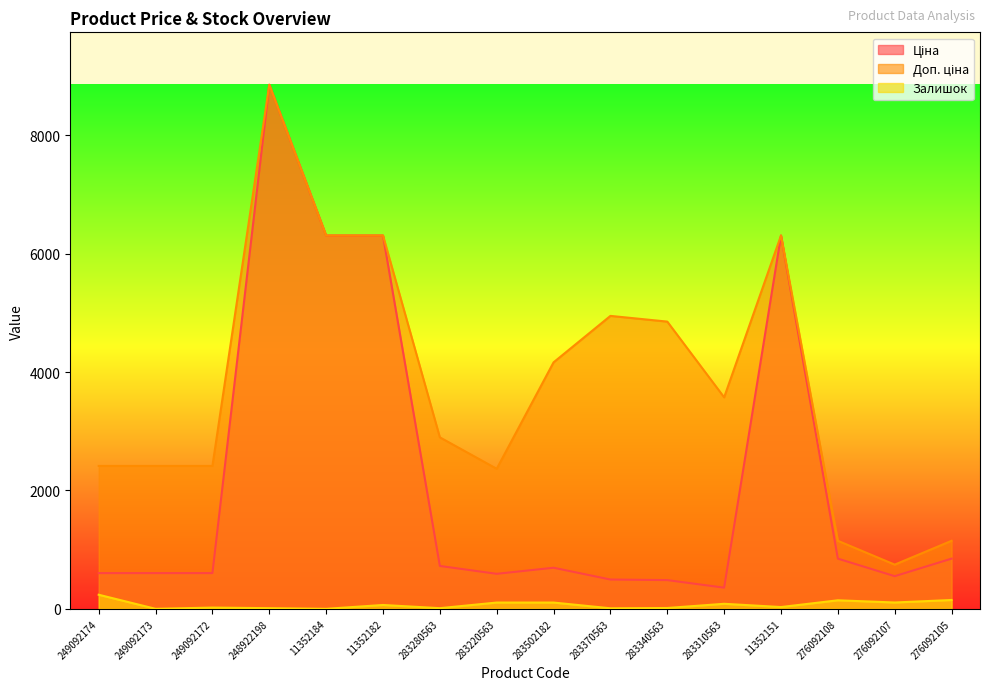

What is the sum of all Залишок values?

1096.0